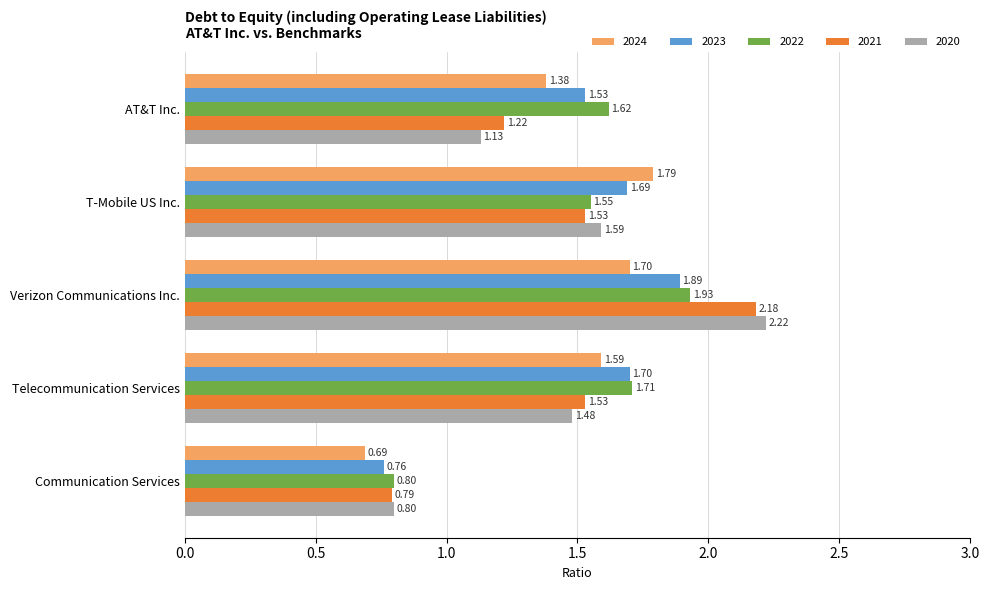

How many values in the 2021 series are below 1?

1